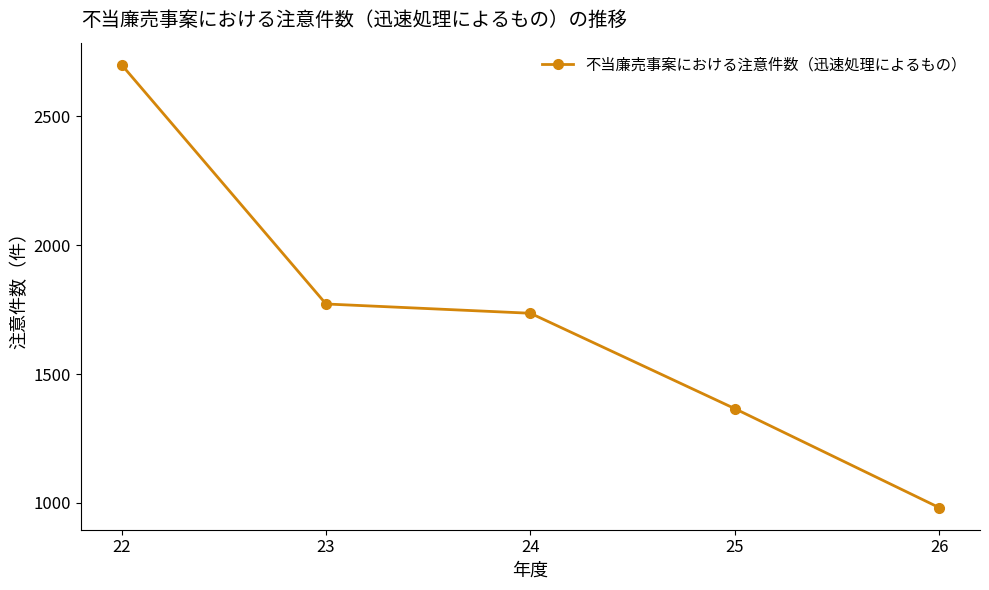

List the labels in order of value, largest first.

22, 23, 24, 25, 26